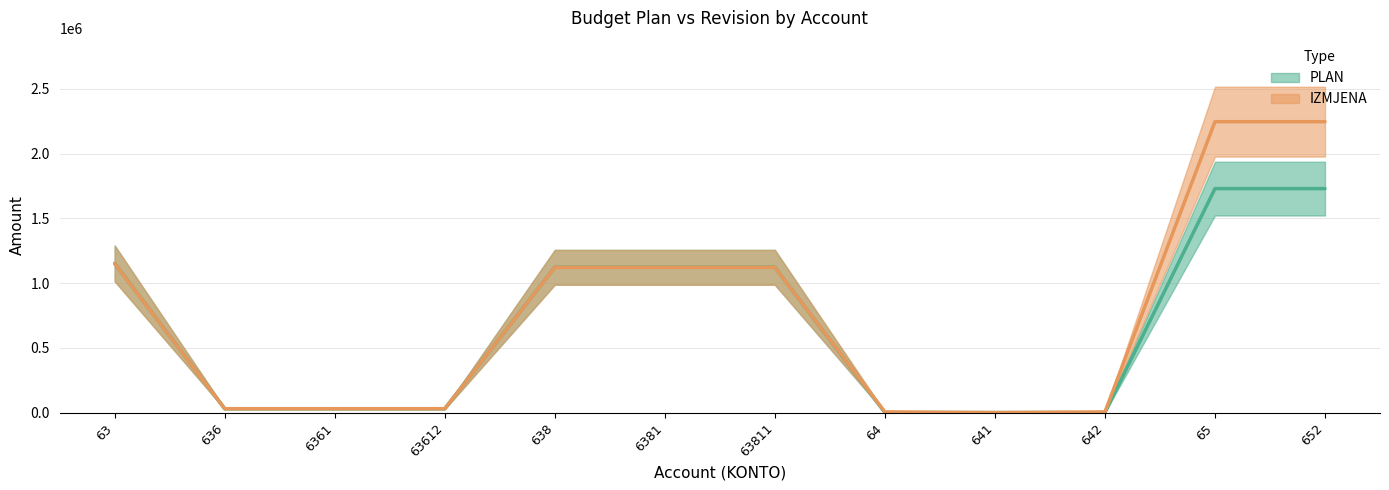

At which label does PLAN reach its minimum?

642